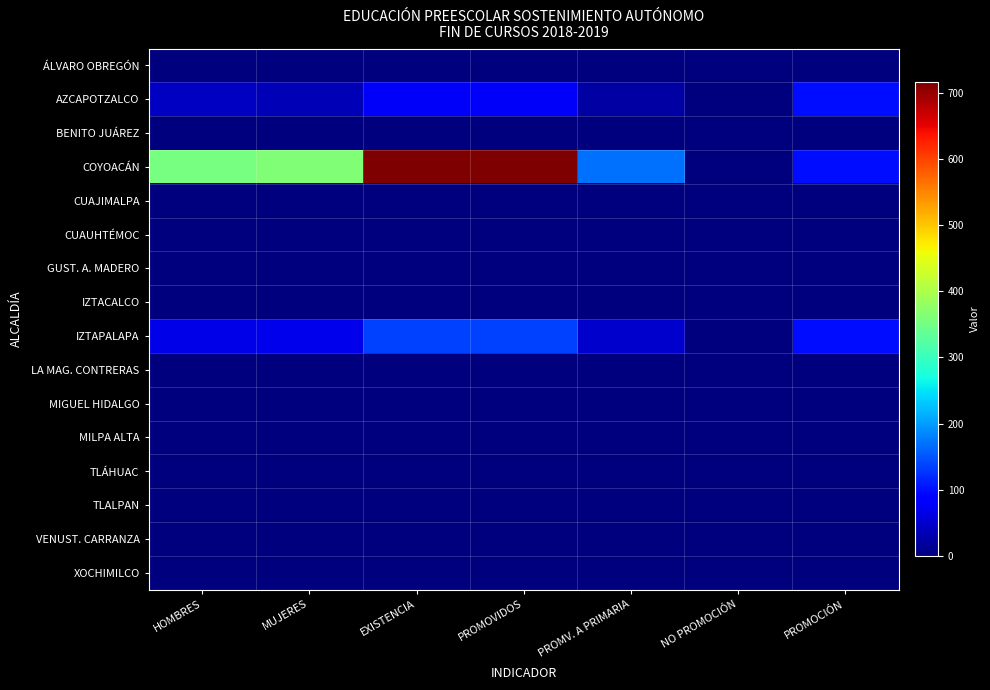

Reading left to right, extract all data points from this chart.

ÁLVARO OBREGÓN: HOMBRES=0	MUJERES=0	EXISTENCIA=0	PROMOVIDOS=0	PROMV. A PRIMARIA=0	NO PROMOCIÓN=0	PROMOCIÓN=0
AZCAPOTZALCO: HOMBRES=43	MUJERES=35	EXISTENCIA=78	PROMOVIDOS=78	PROMV. A PRIMARIA=24	NO PROMOCIÓN=0	PROMOCIÓN=100
BENITO JUÁREZ: HOMBRES=0	MUJERES=0	EXISTENCIA=0	PROMOVIDOS=0	PROMV. A PRIMARIA=0	NO PROMOCIÓN=0	PROMOCIÓN=0
COYOACÁN: HOMBRES=353	MUJERES=363	EXISTENCIA=716	PROMOVIDOS=716	PROMV. A PRIMARIA=169	NO PROMOCIÓN=0	PROMOCIÓN=100
CUAJIMALPA: HOMBRES=0	MUJERES=0	EXISTENCIA=0	PROMOVIDOS=0	PROMV. A PRIMARIA=0	NO PROMOCIÓN=0	PROMOCIÓN=0
CUAUHTÉMOC: HOMBRES=0	MUJERES=0	EXISTENCIA=0	PROMOVIDOS=0	PROMV. A PRIMARIA=0	NO PROMOCIÓN=0	PROMOCIÓN=0
GUST. A. MADERO: HOMBRES=0	MUJERES=0	EXISTENCIA=0	PROMOVIDOS=0	PROMV. A PRIMARIA=0	NO PROMOCIÓN=0	PROMOCIÓN=0
IZTACALCO: HOMBRES=0	MUJERES=0	EXISTENCIA=0	PROMOVIDOS=0	PROMV. A PRIMARIA=0	NO PROMOCIÓN=0	PROMOCIÓN=0
IZTAPALAPA: HOMBRES=67	MUJERES=68	EXISTENCIA=135	PROMOVIDOS=135	PROMV. A PRIMARIA=50	NO PROMOCIÓN=0	PROMOCIÓN=100
LA MAG. CONTRERAS: HOMBRES=0	MUJERES=0	EXISTENCIA=0	PROMOVIDOS=0	PROMV. A PRIMARIA=0	NO PROMOCIÓN=0	PROMOCIÓN=0
MIGUEL HIDALGO: HOMBRES=0	MUJERES=0	EXISTENCIA=0	PROMOVIDOS=0	PROMV. A PRIMARIA=0	NO PROMOCIÓN=0	PROMOCIÓN=0
MILPA ALTA: HOMBRES=0	MUJERES=0	EXISTENCIA=0	PROMOVIDOS=0	PROMV. A PRIMARIA=0	NO PROMOCIÓN=0	PROMOCIÓN=0
TLÁHUAC: HOMBRES=0	MUJERES=0	EXISTENCIA=0	PROMOVIDOS=0	PROMV. A PRIMARIA=0	NO PROMOCIÓN=0	PROMOCIÓN=0
TLALPAN: HOMBRES=0	MUJERES=0	EXISTENCIA=0	PROMOVIDOS=0	PROMV. A PRIMARIA=0	NO PROMOCIÓN=0	PROMOCIÓN=0
VENUST. CARRANZA: HOMBRES=0	MUJERES=0	EXISTENCIA=0	PROMOVIDOS=0	PROMV. A PRIMARIA=0	NO PROMOCIÓN=0	PROMOCIÓN=0
XOCHIMILCO: HOMBRES=0	MUJERES=0	EXISTENCIA=0	PROMOVIDOS=0	PROMV. A PRIMARIA=0	NO PROMOCIÓN=0	PROMOCIÓN=0